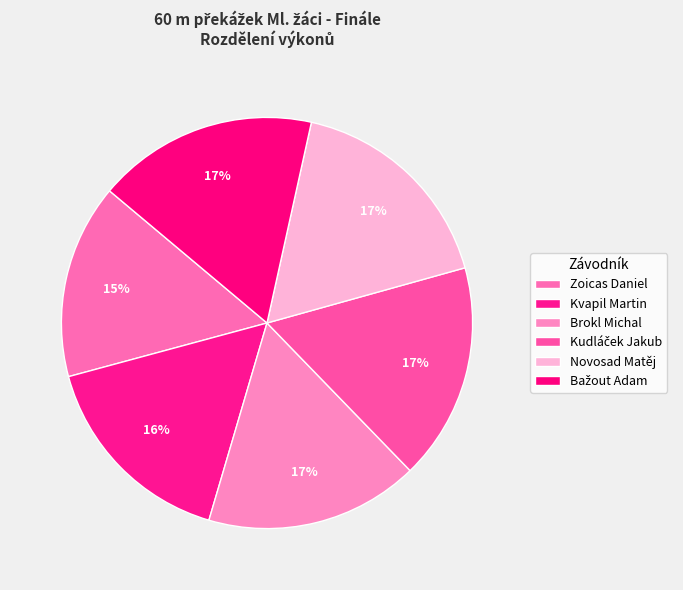

To the nearest percent, what is the difference between the Zoicas Daniel and Bažout Adam slice percentages?

2%